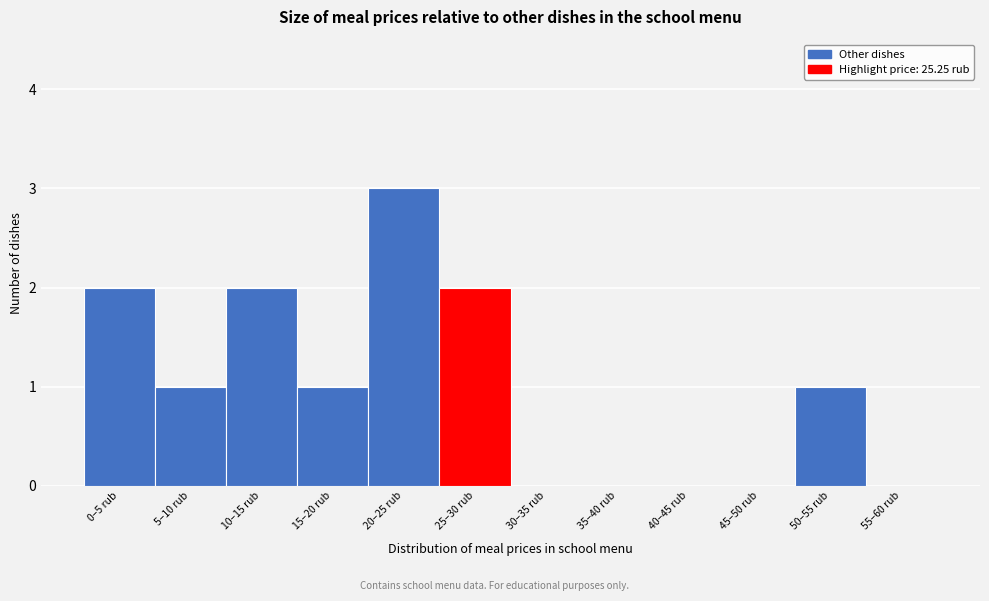

Reading left to right, what are all the values shown in this chart?

0–5 rub=2	5–10 rub=1	10–15 rub=2	15–20 rub=1	20–25 rub=3	25–30 rub=2	30–35 rub=0	35–40 rub=0	40–45 rub=0	45–50 rub=0	50–55 rub=1	55–60 rub=0